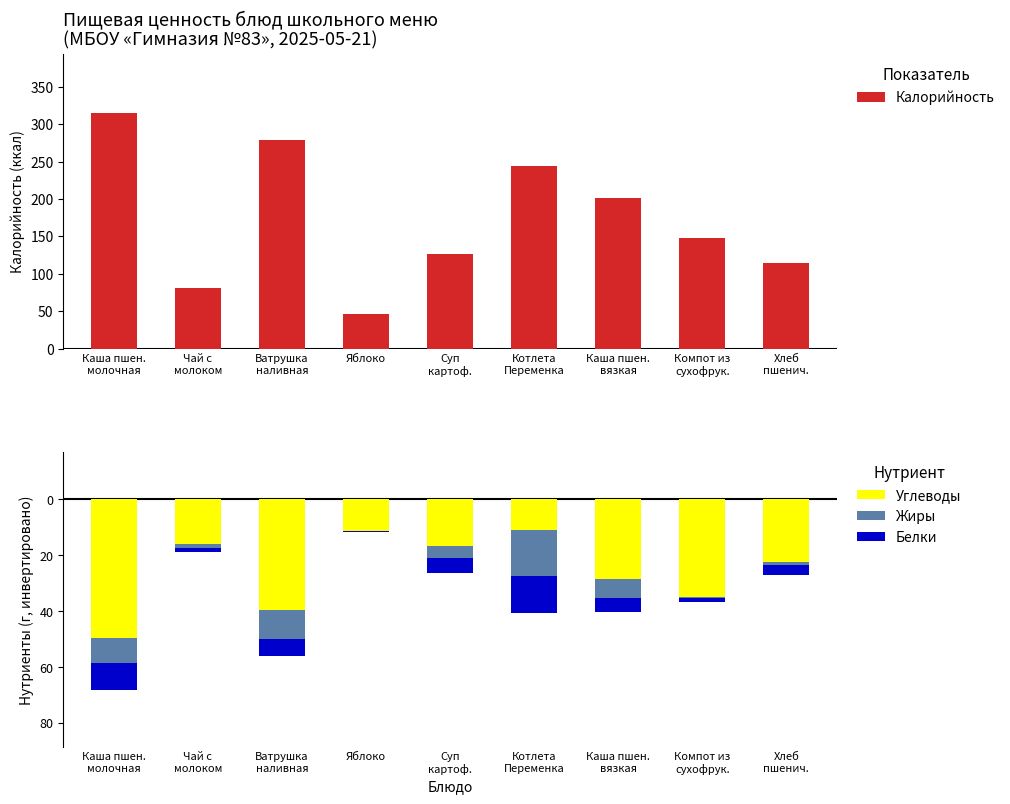

Is it true that Белки equals -8.8 at Котлета
Переменка?

False